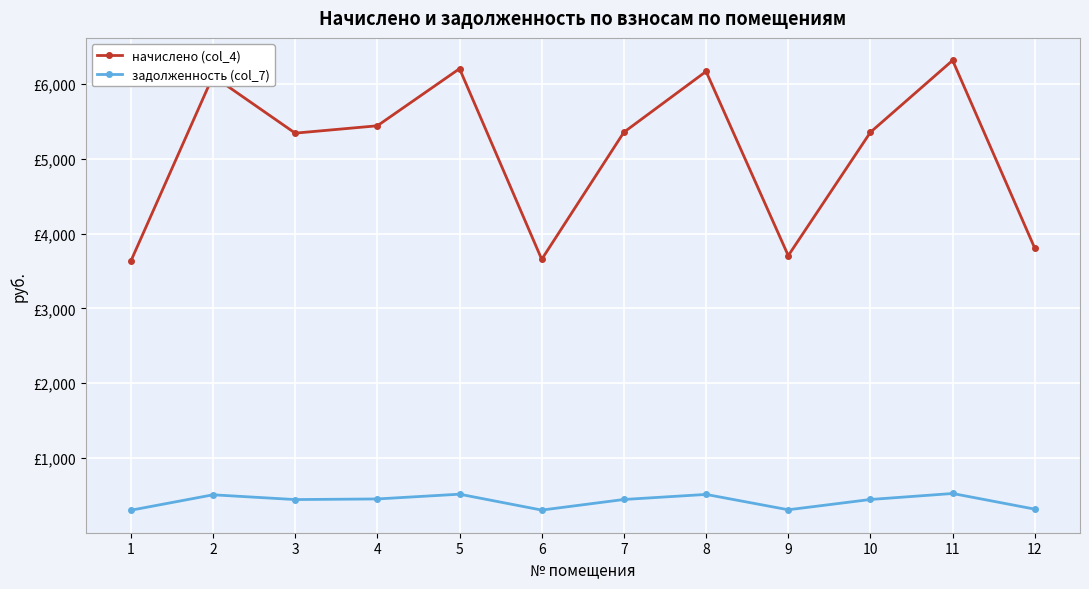

Which series has the widest spread of values?

начислено (col_4)